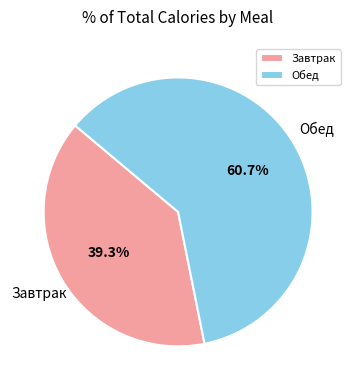

Between Завтрак and Обед, which is larger?

Обед